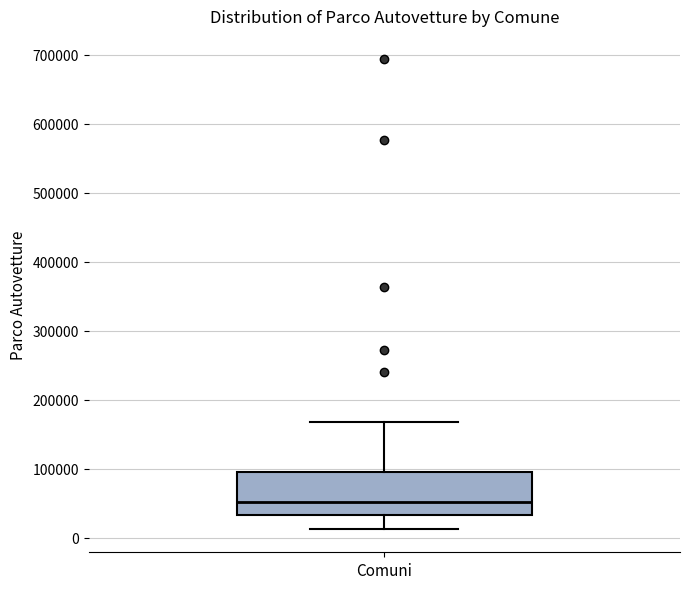

Read this box plot against the y-axis: the position of the median line, the range covered by the box, and the ends of both whiskers. The values are not printed on the chart, so give them approximately, as read against the axis.

median 50000, box 30000 to 100000, whiskers 10000 to 170000